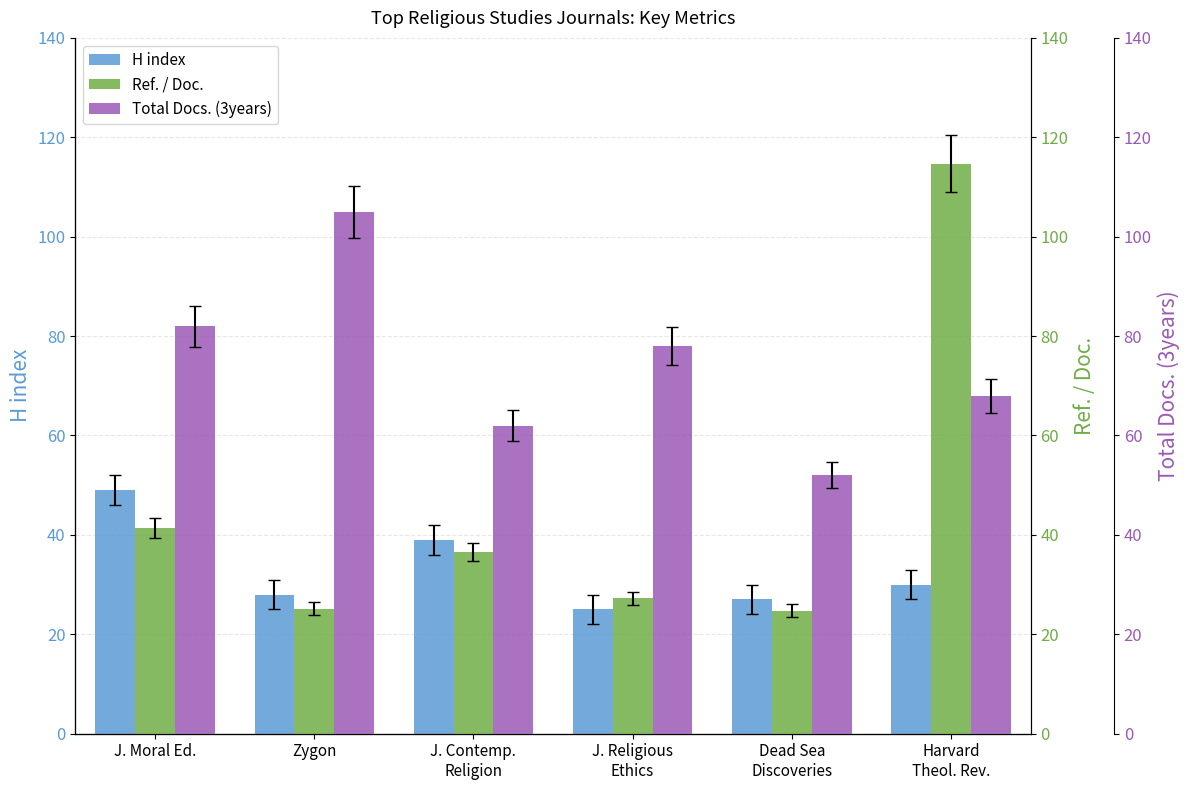

What is the lowest value of the H index series?

25.0